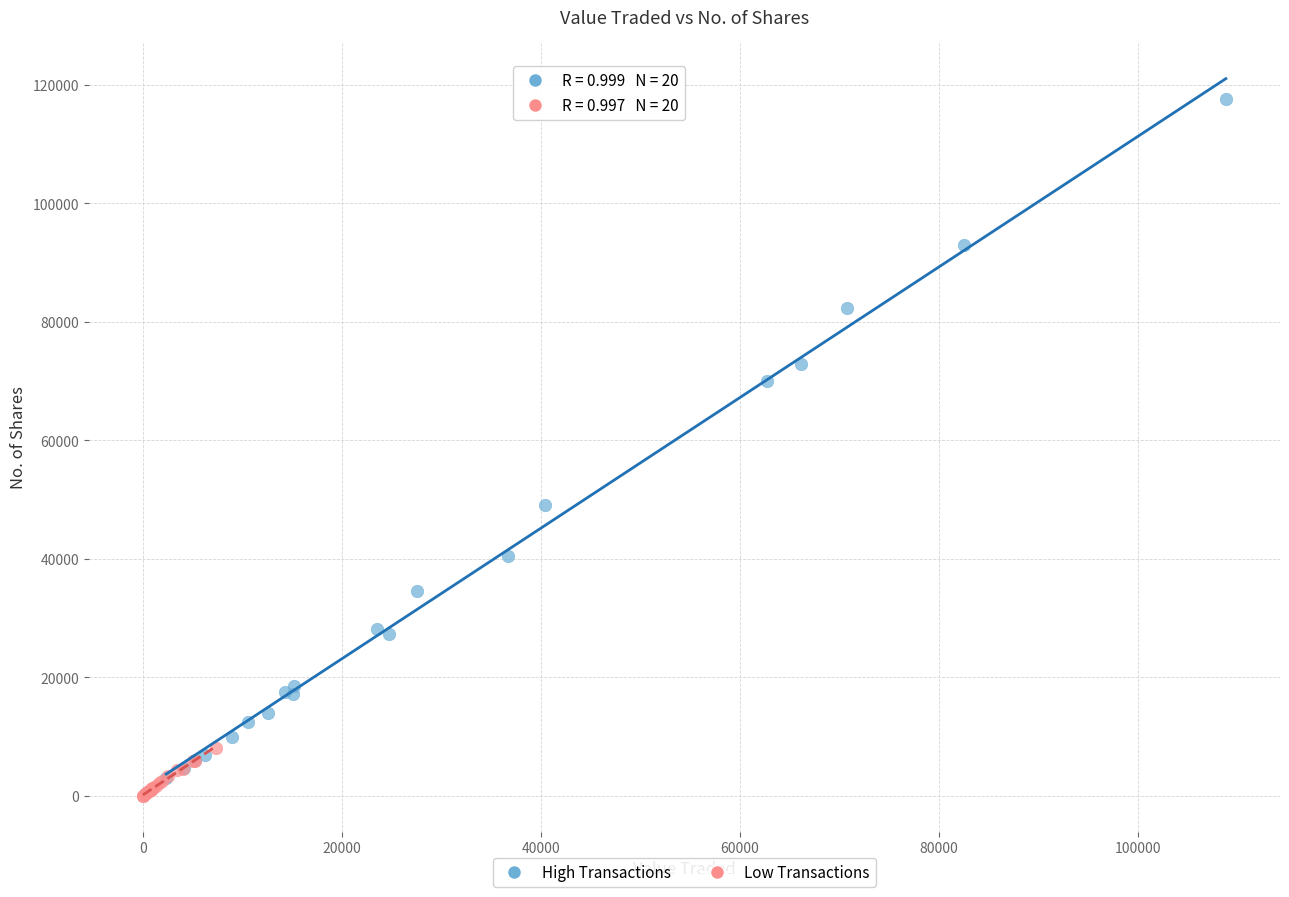

Which series has the widest spread of Y values?

High Transactions